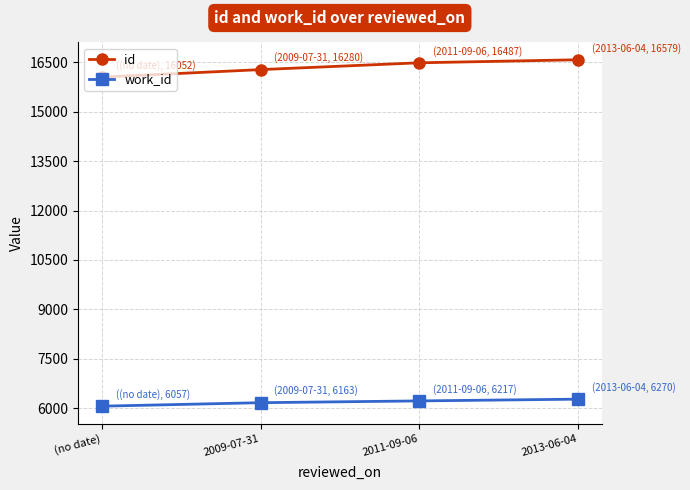

What position from the left is (no date)?

1